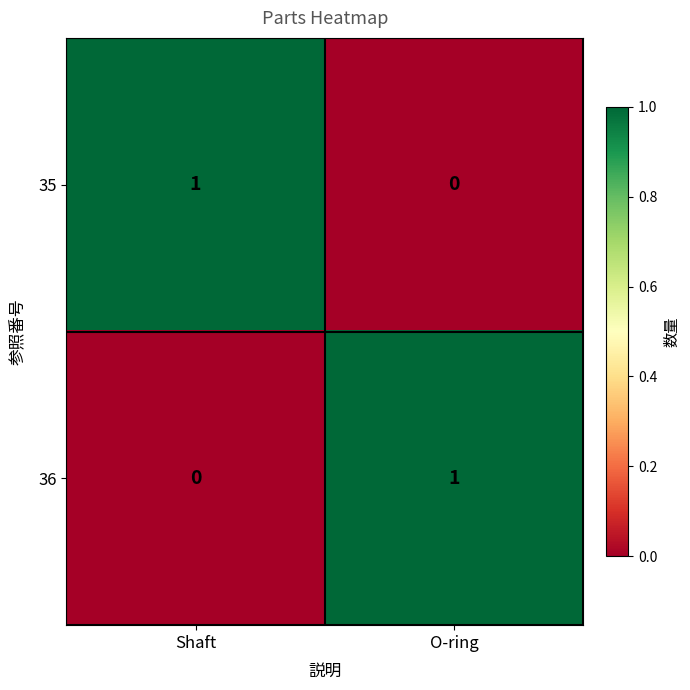

True or false: 36 has a value of -1 at Shaft.

False